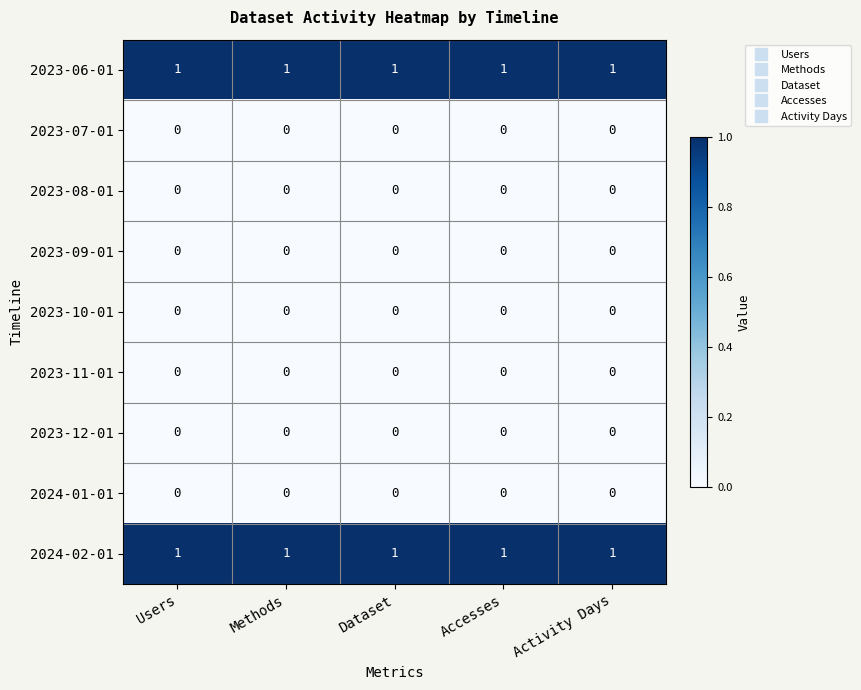

The value of 2023-06-01 at Activity Days is 1. True or false?

True